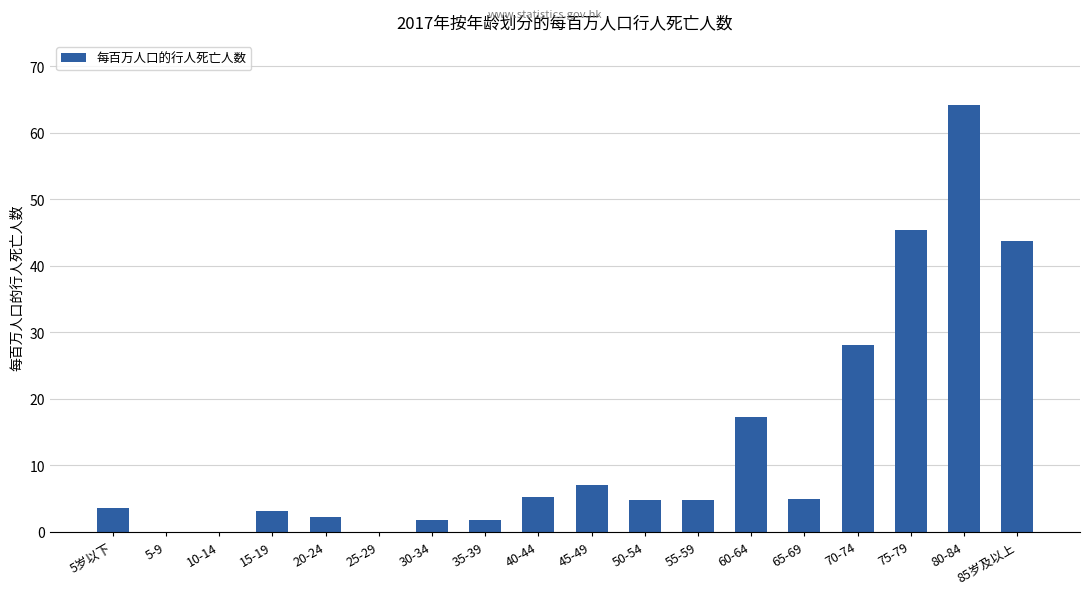

Which label corresponds to the largest value in the chart?

80-84